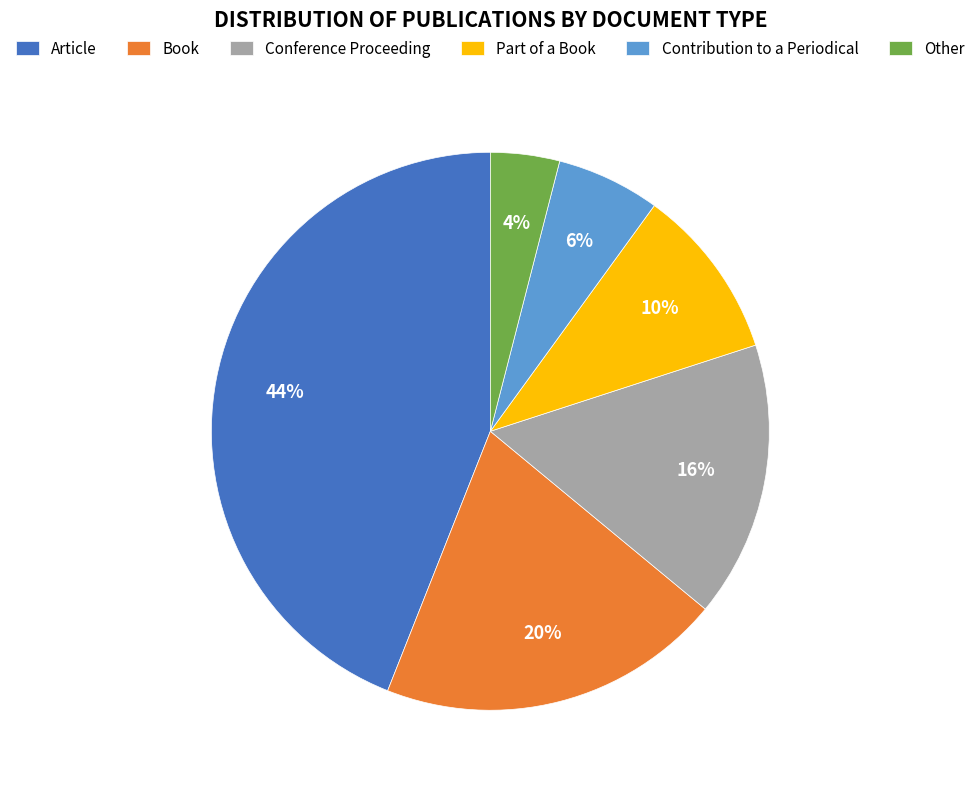

Is there any slice that represents more than half of the pie?

No